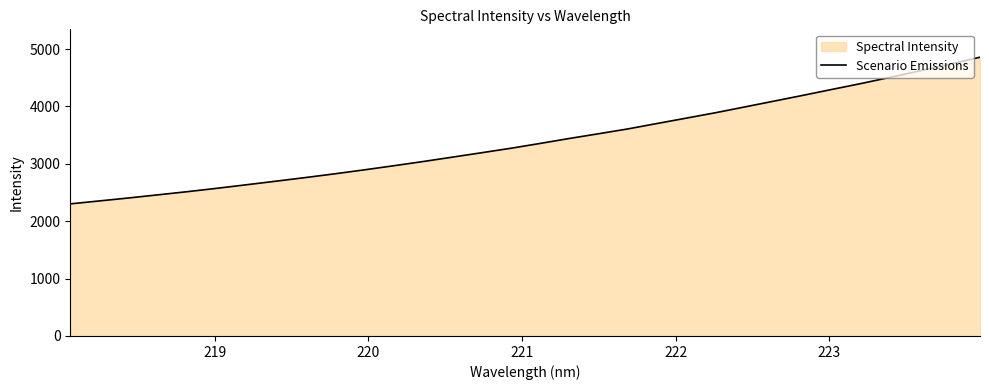

What is the difference between the maximum and minimum values?

2555.9